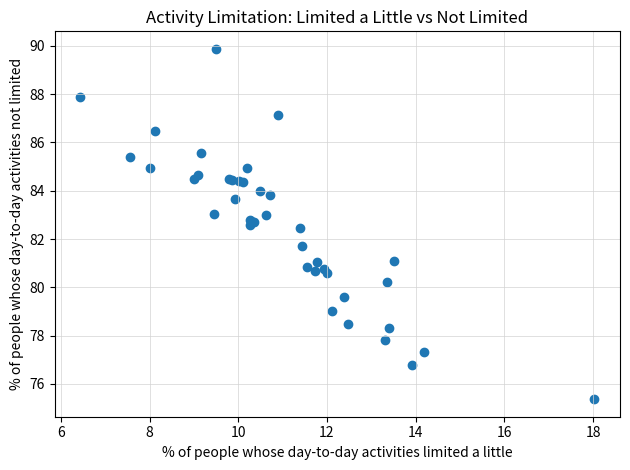

What Y value in the scatter plot is closest to 82?

81.7